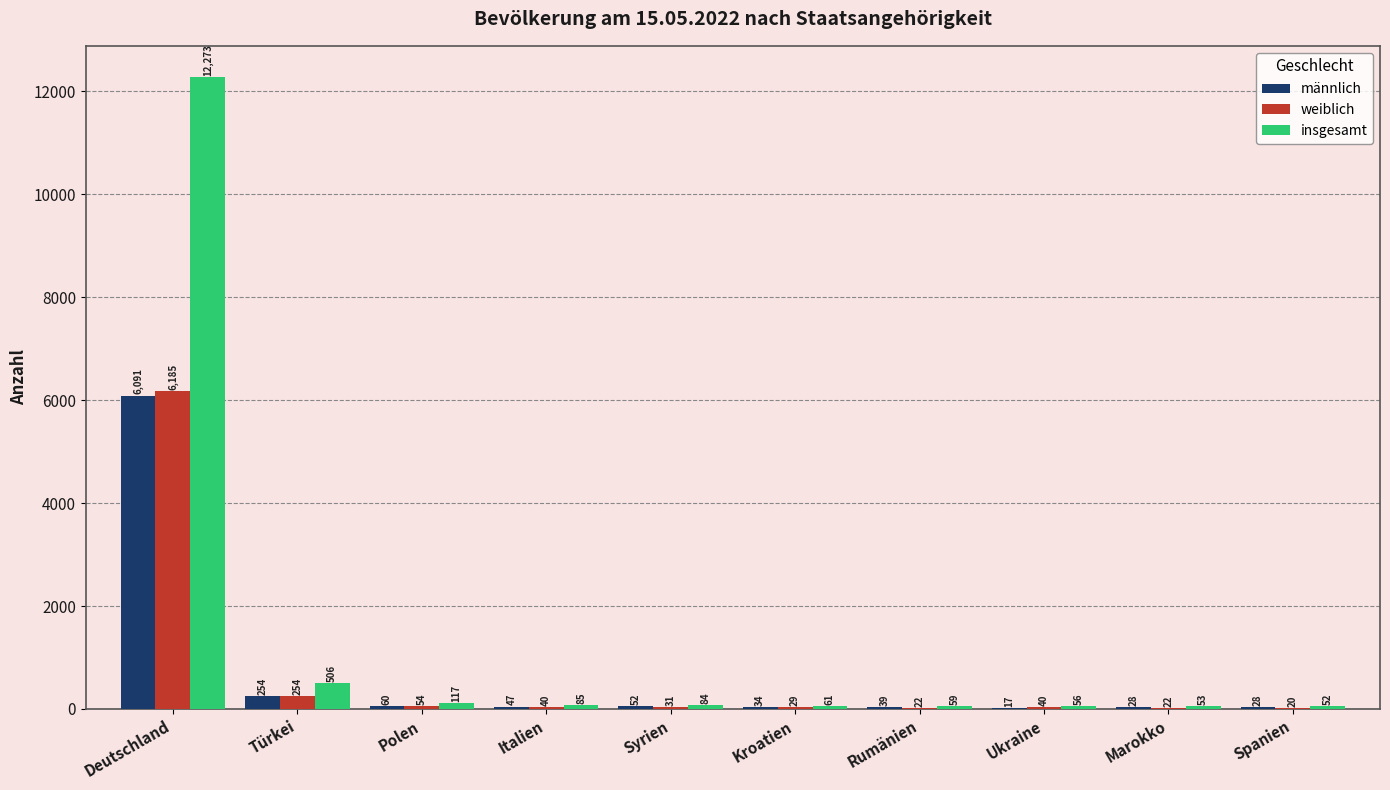

Count the number of data series in this chart.

3